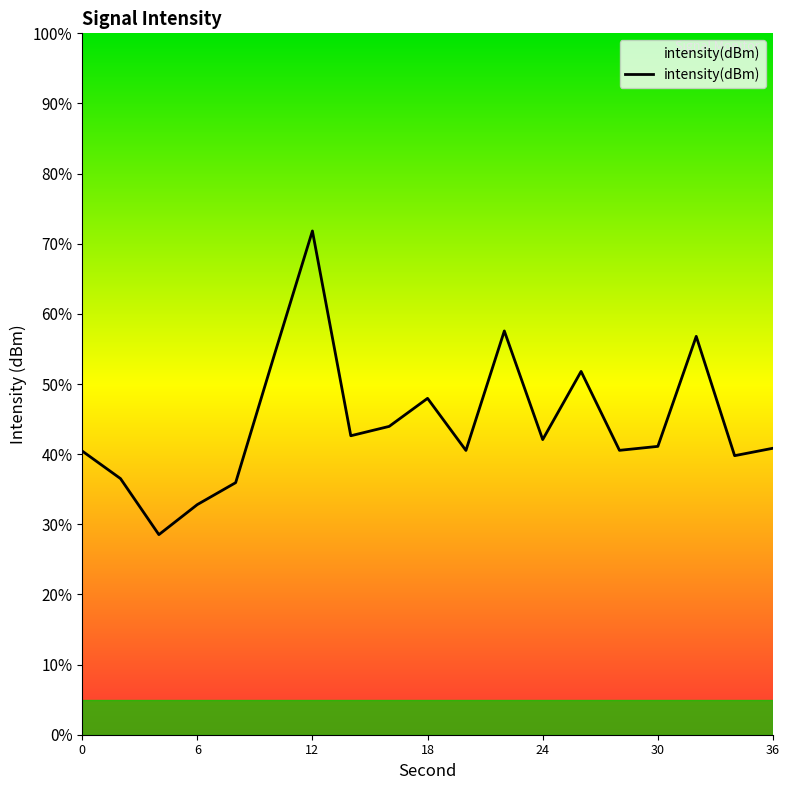

What is the maximum value shown in the chart?

71.8